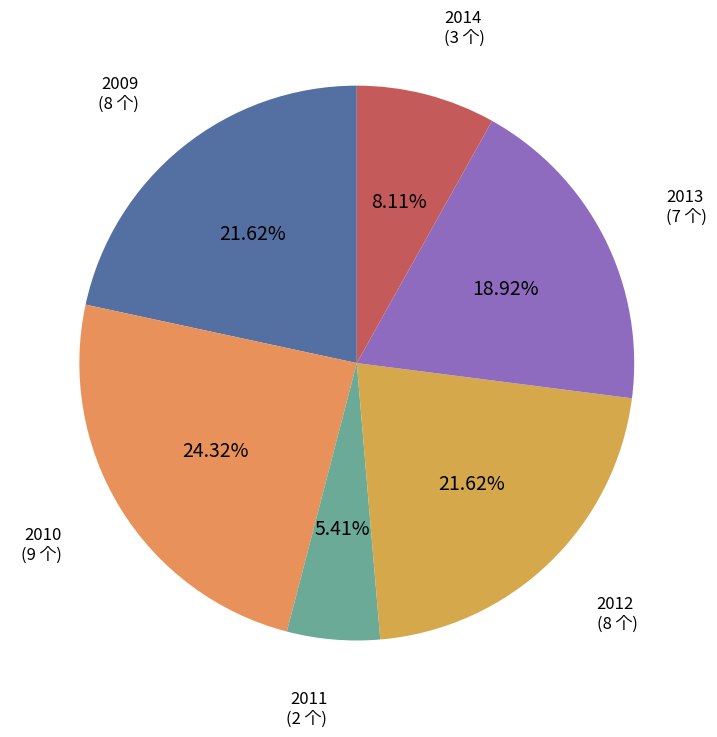

How many segments does this pie chart have?

6